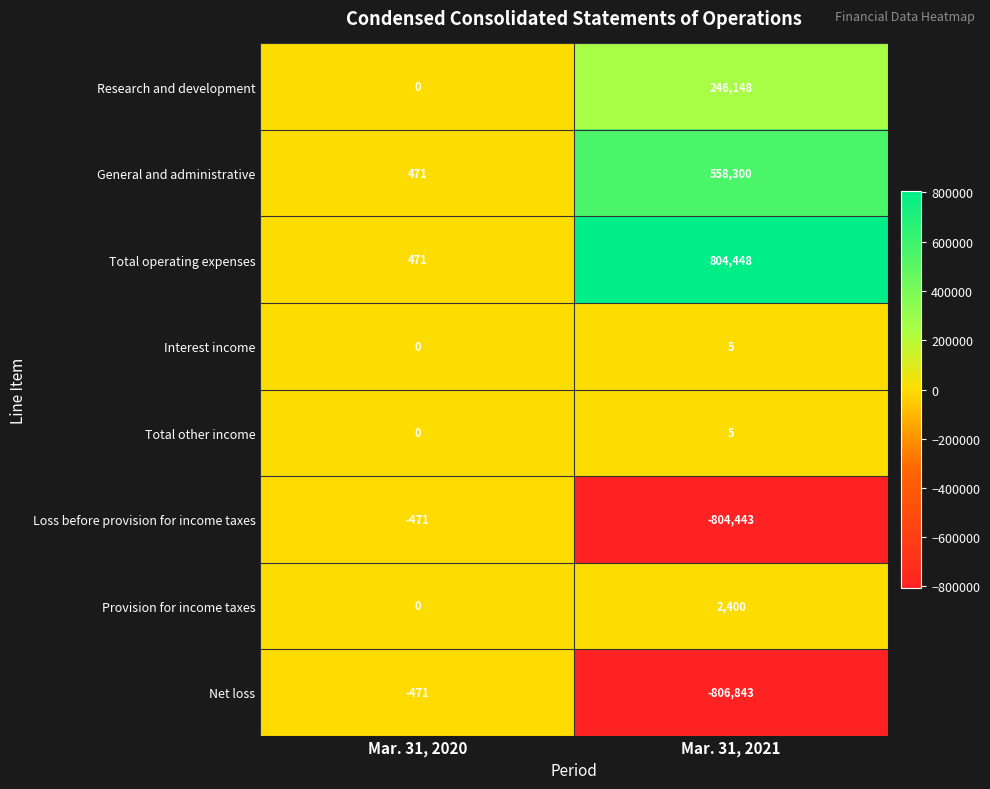

True or false: Net loss has a value of -637 at Mar. 31, 2020.

False